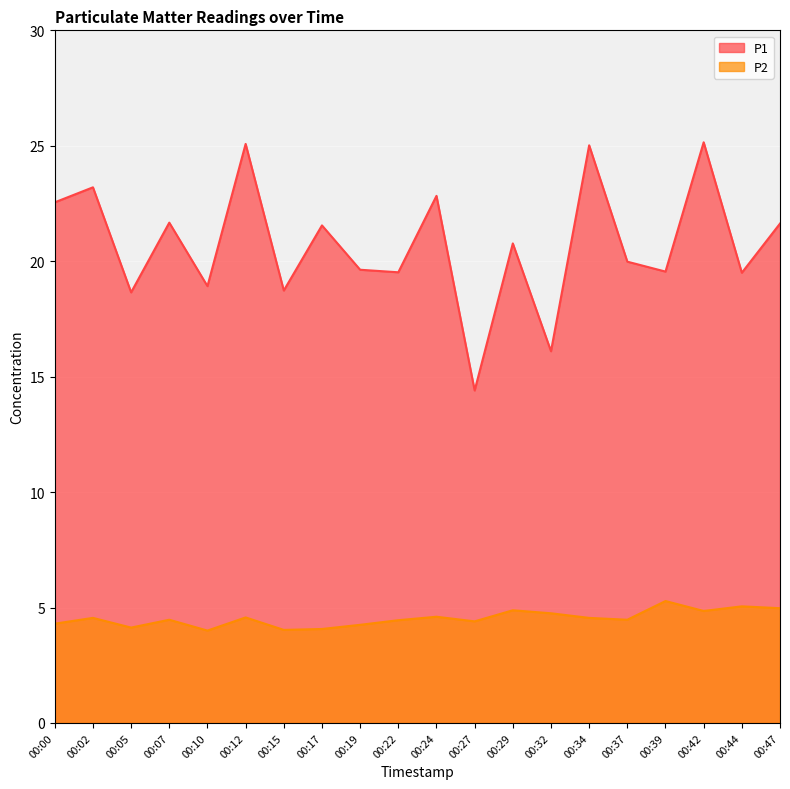

Rank the series by their average value, from lowest to highest.

P2, P1